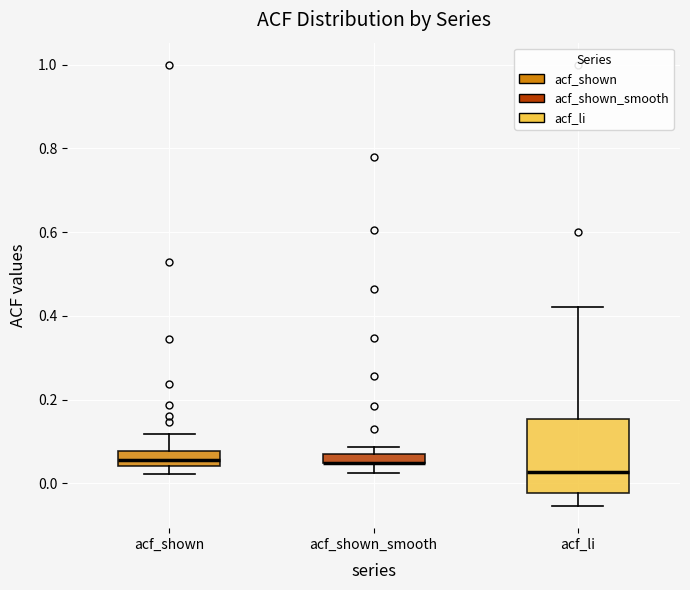

Where is the upper edge of the box for acf_shown_smooth on the y-axis? The values are not printed on the chart, so give them approximately, as read against the axis.

0.08